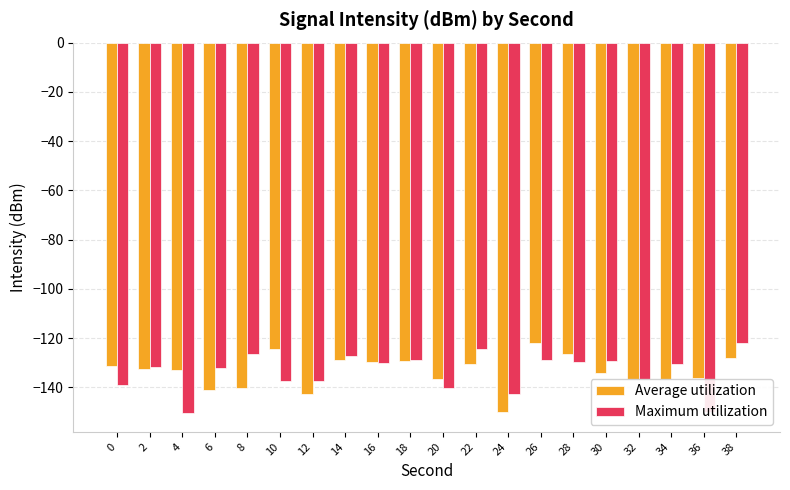

What is the maximum value shown in the chart?

-121.9